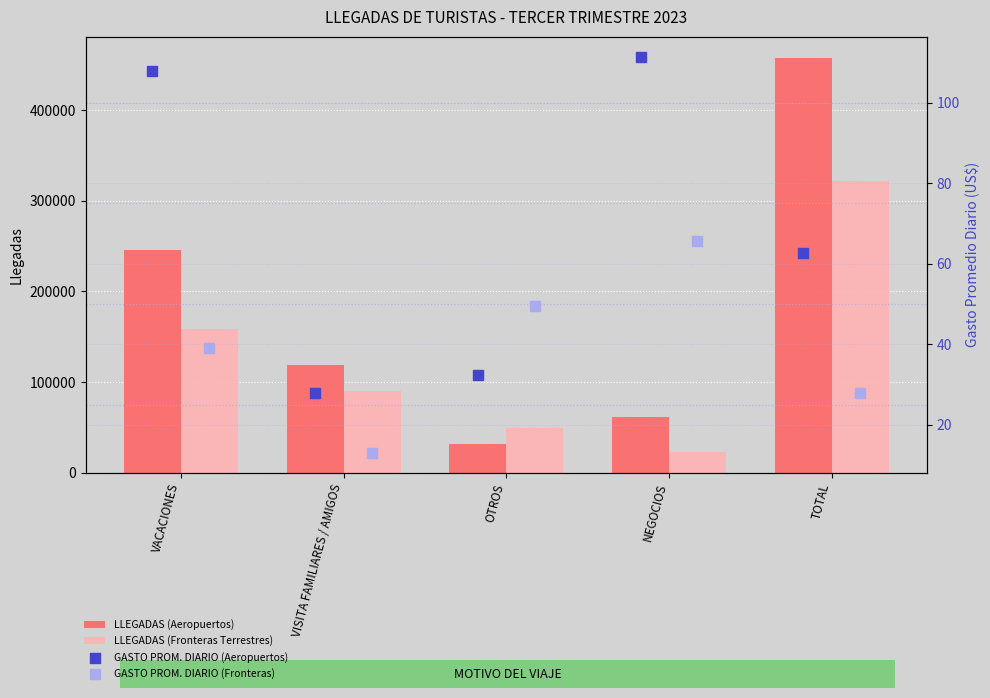

Which series contains the highest Y value?

LLEGADAS (Aeropuertos)